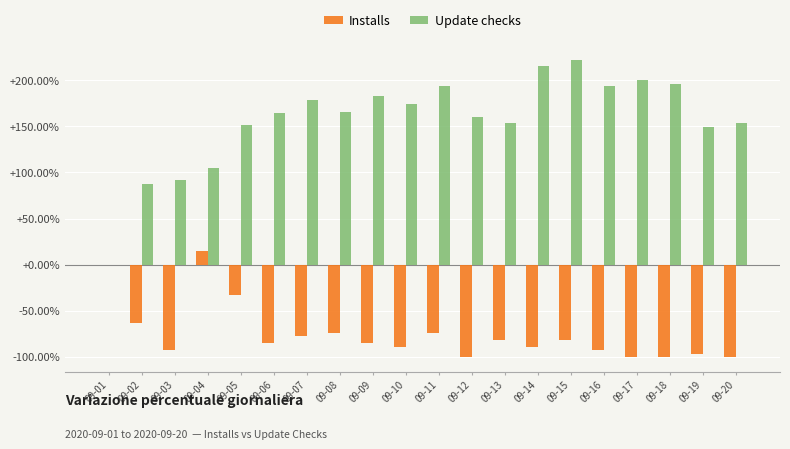

The Installs series shows -139.7 at 09-09. True or false?

False